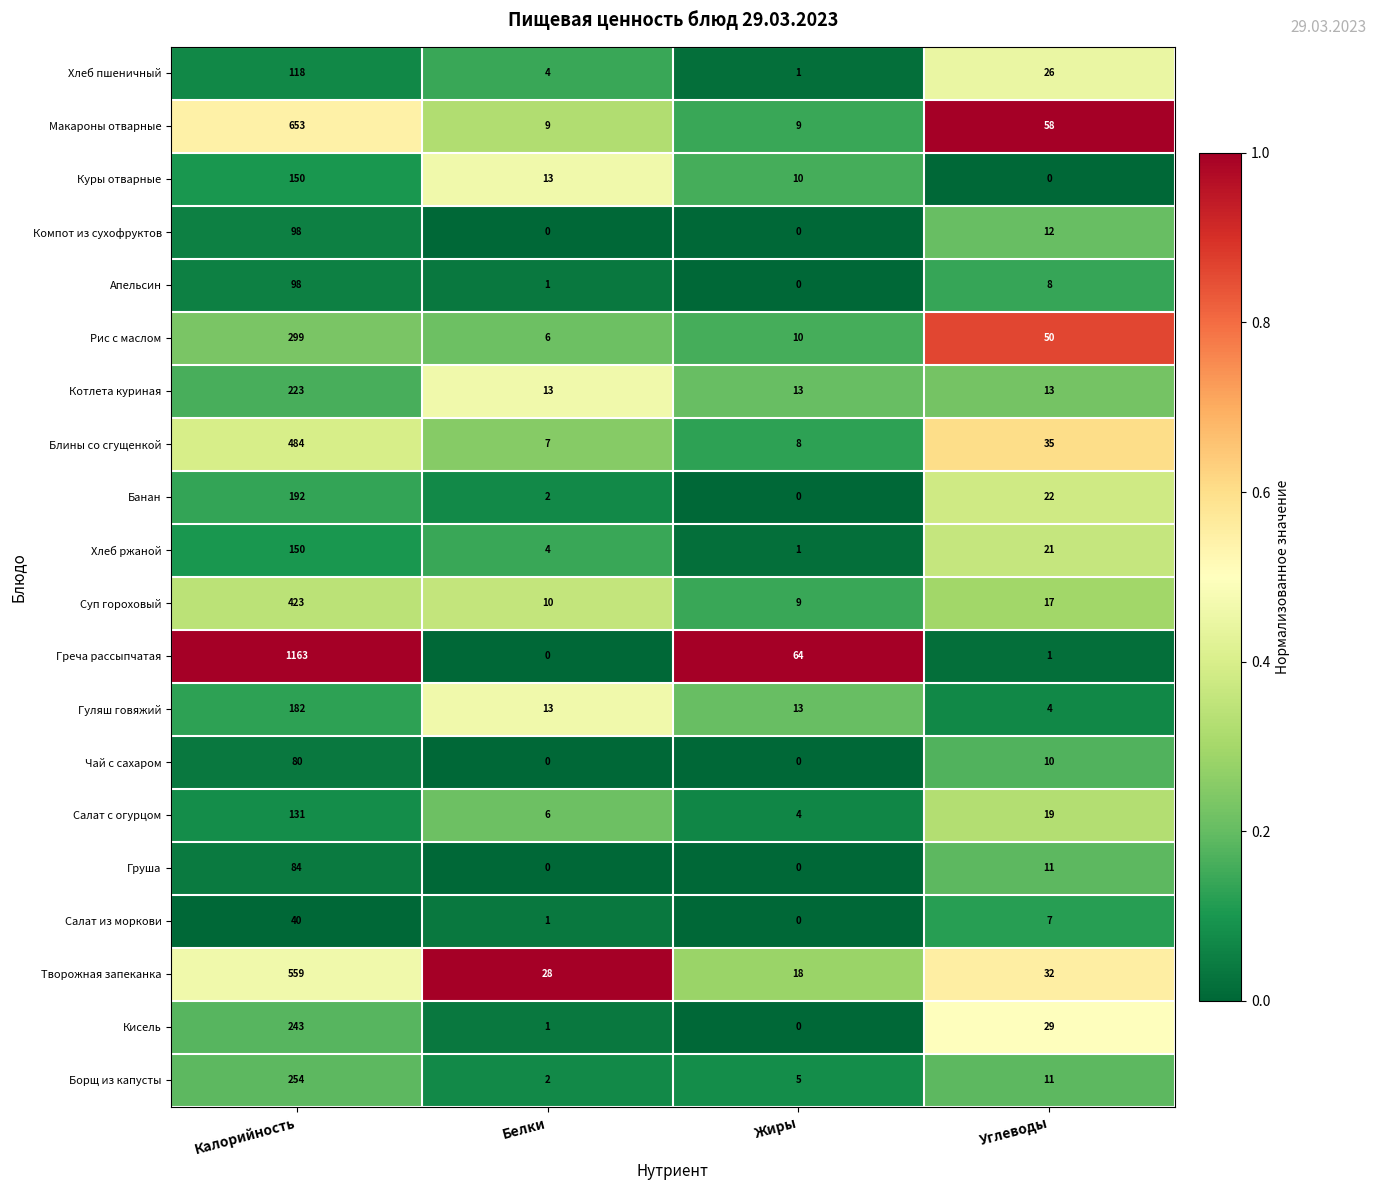

What is the difference between the second highest and second lowest values in the Кисель series?

28